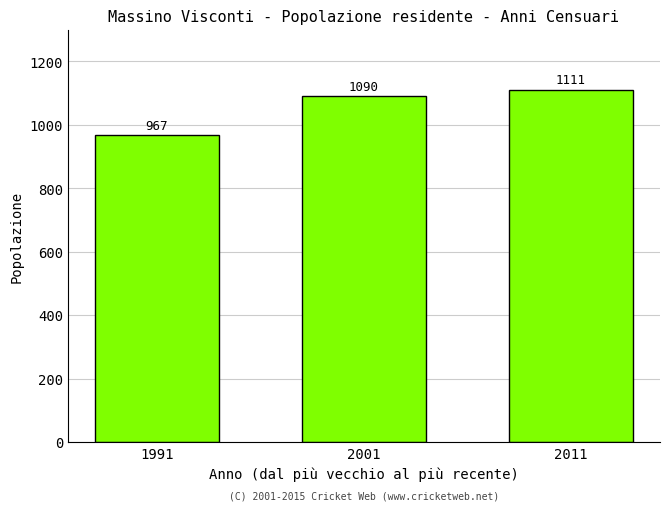

Reading left to right, transcribe all the data shown in this chart.

1991=967	2001=1090	2011=1111